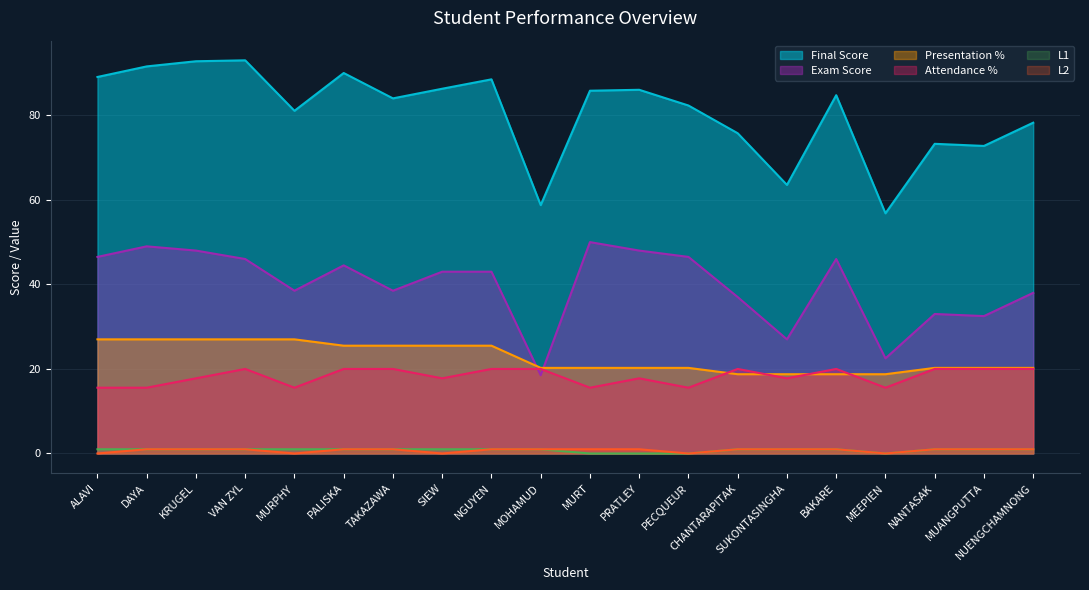

Reading left to right, transcribe all the data shown in this chart.

Final Score: 89.1	91.6	92.8	93.0	81.1	90.0	84.0	86.3	88.5	58.8	85.8	86.0	82.3	75.8	63.5	84.8	56.8	73.2	72.8	78.2
Attendance %: 15.6	15.6	17.8	20.0	15.6	20.0	20.0	17.8	20.0	20.0	15.6	17.8	15.6	20.0	17.8	20.0	15.6	20.0	20.0	20.0
Presentation %: 27.0	27.0	27.0	27.0	27.0	25.5	25.5	25.5	25.5	20.2	20.2	20.2	20.2	18.8	18.8	18.8	18.8	20.2	20.2	20.2
L1: 1.0	1.0	1.0	1.0	1.0	1.0	1.0	1.0	1.0	1.0	0.0	0.0	0.0	1.0	1.0	1.0	0.0	1.0	1.0	1.0
L2: 0.0	1.0	1.0	1.0	0.0	1.0	1.0	0.0	1.0	1.0	1.0	1.0	0.0	1.0	1.0	1.0	0.0	1.0	1.0	1.0
Exam Score: 46.5	49.0	48.0	46.0	38.5	44.5	38.5	43.0	43.0	18.5	50.0	48.0	46.5	37.0	27.0	46.0	22.5	33.0	32.5	38.0